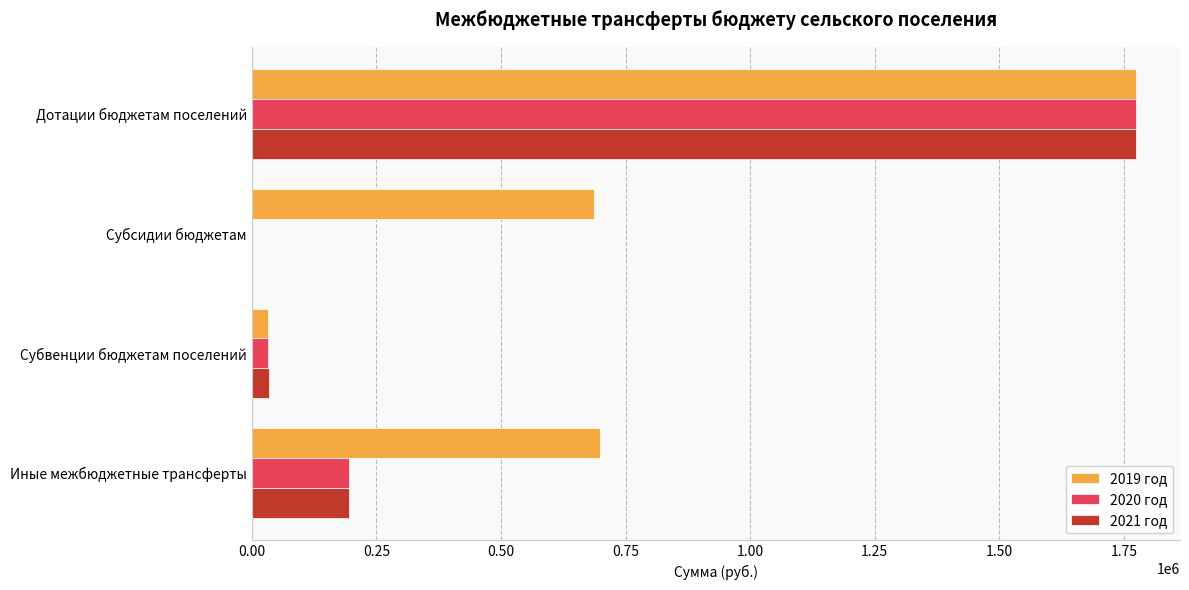

At which category is the sum across all series the highest?

Дотации бюджетам поселений